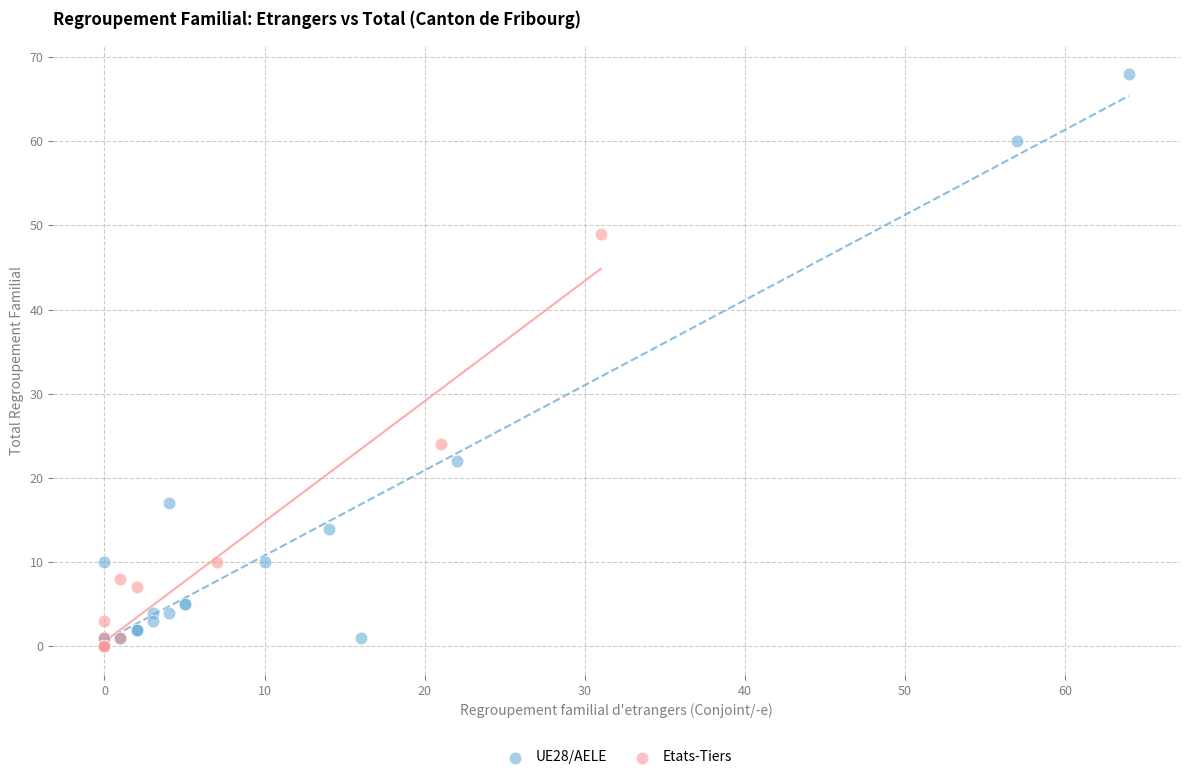

Which series has the widest spread of Y values?

UE28/AELE